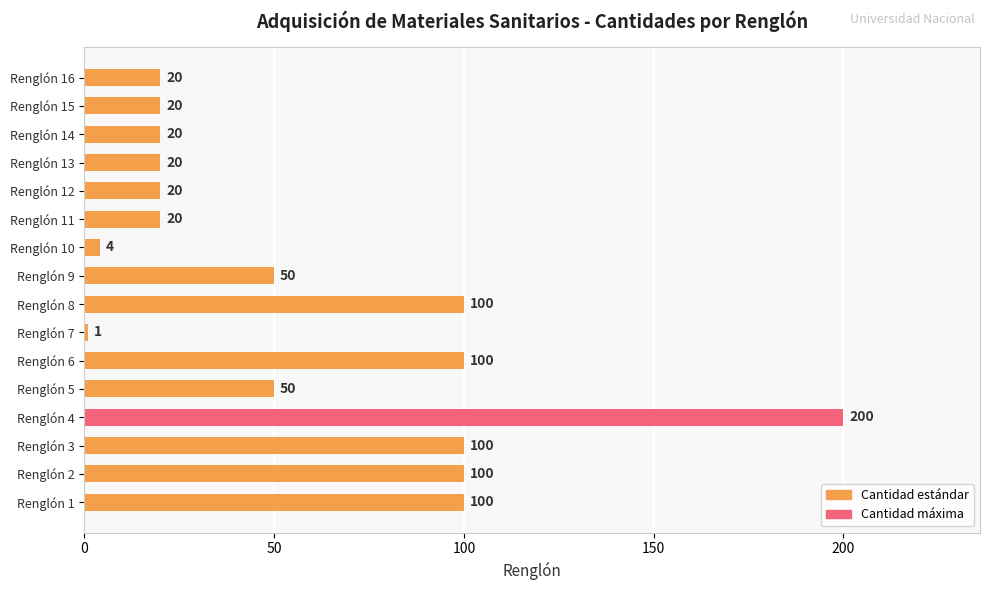

Read the value at Renglón 16.

20